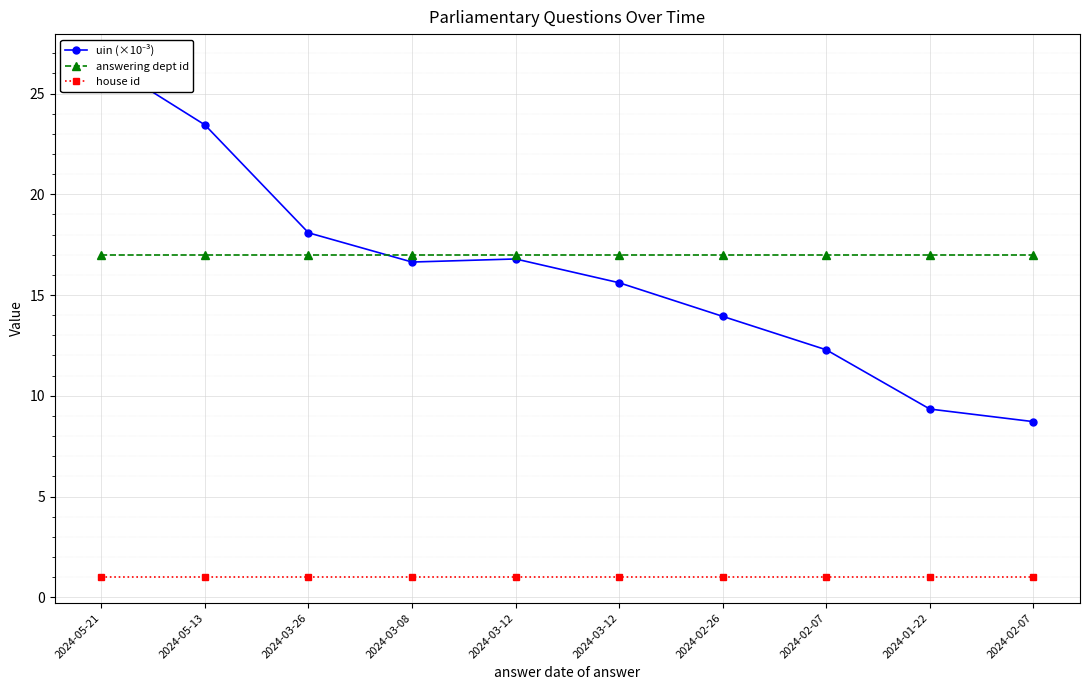

True or false: house id and answering dept id cross at least once.

False